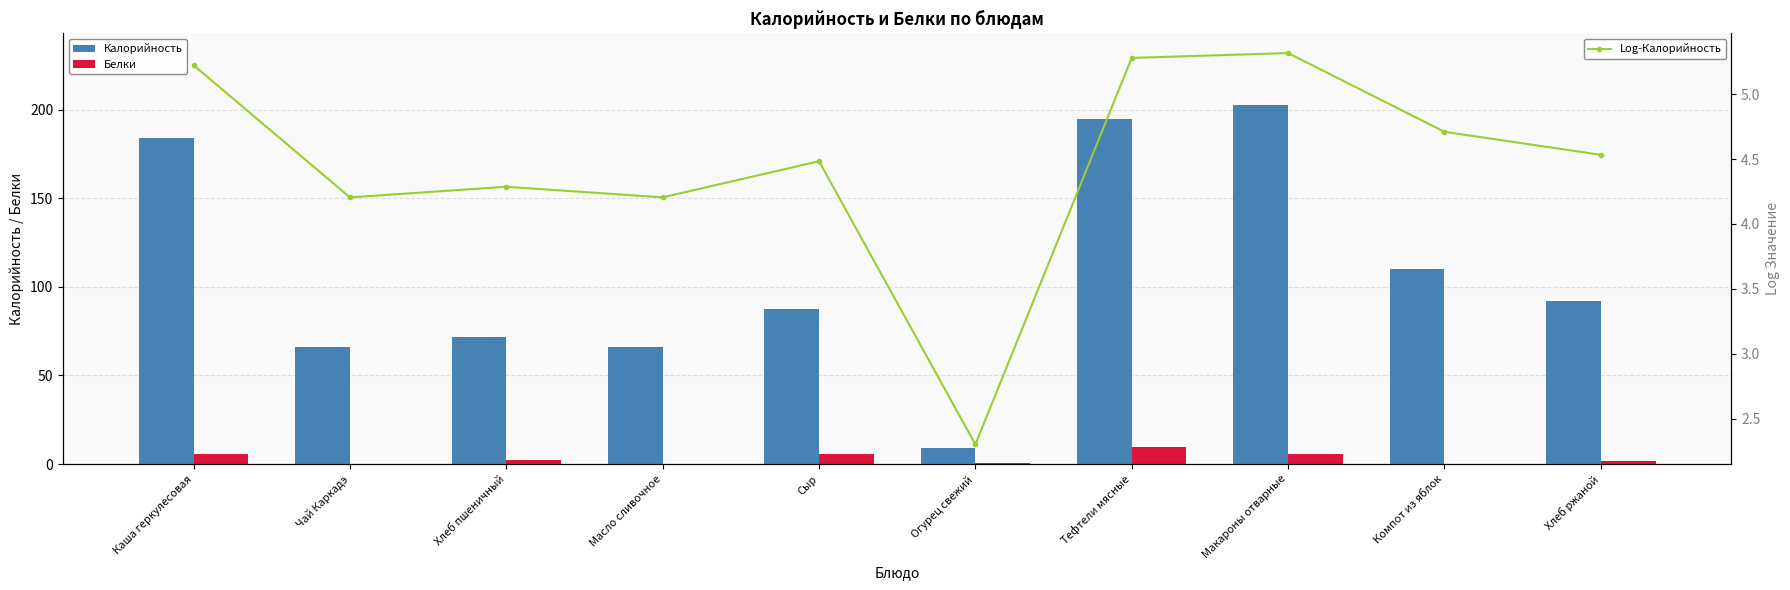

At which label is Калорийность closest to 105?

Компот из яблок